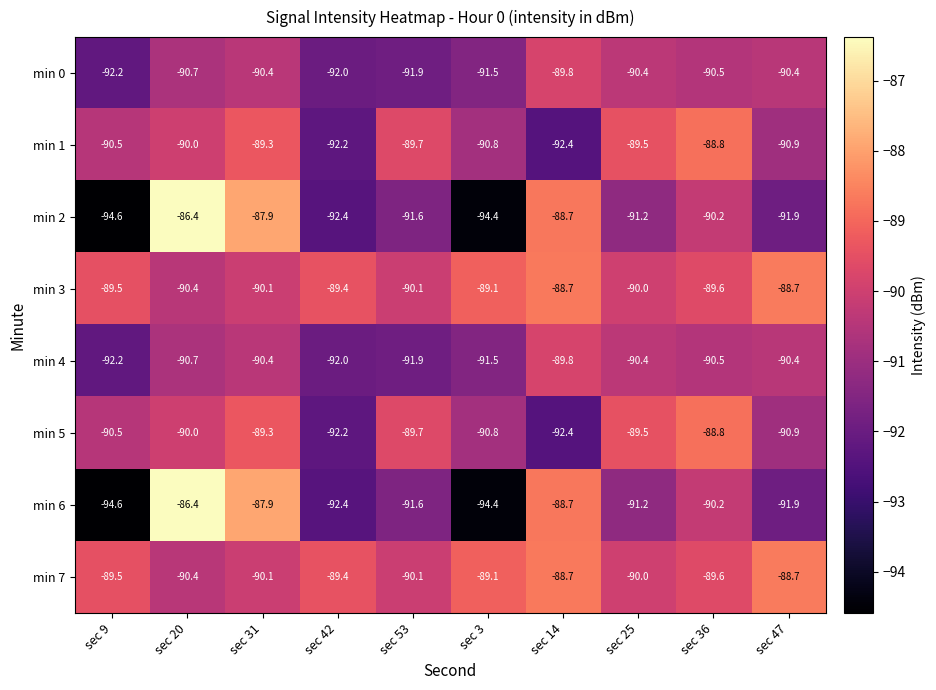

Count the number of categories in the chart.

10